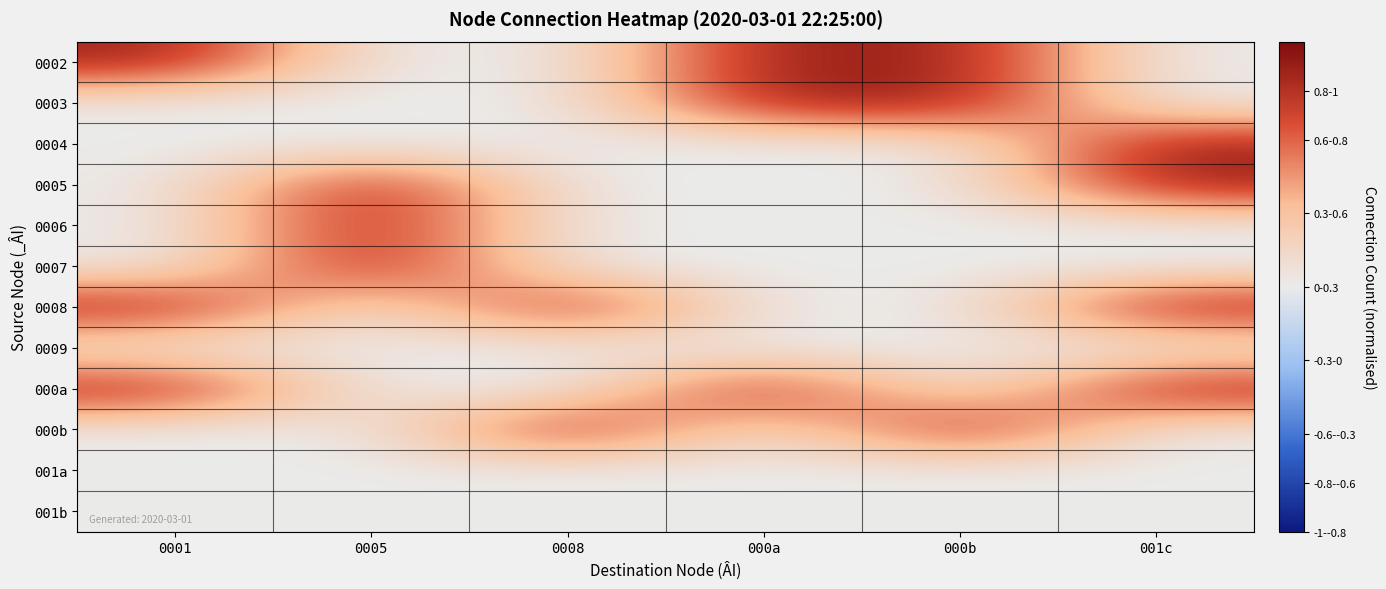

What is the difference between the highest and lowest values at 0001?

0.9